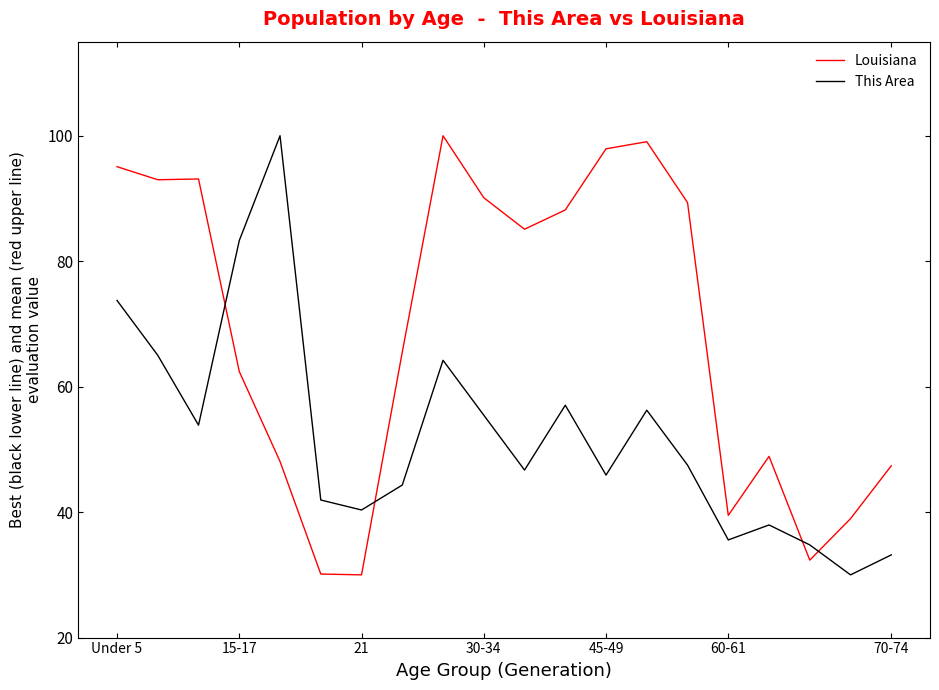

What is the minimum value shown in the chart?

30.0